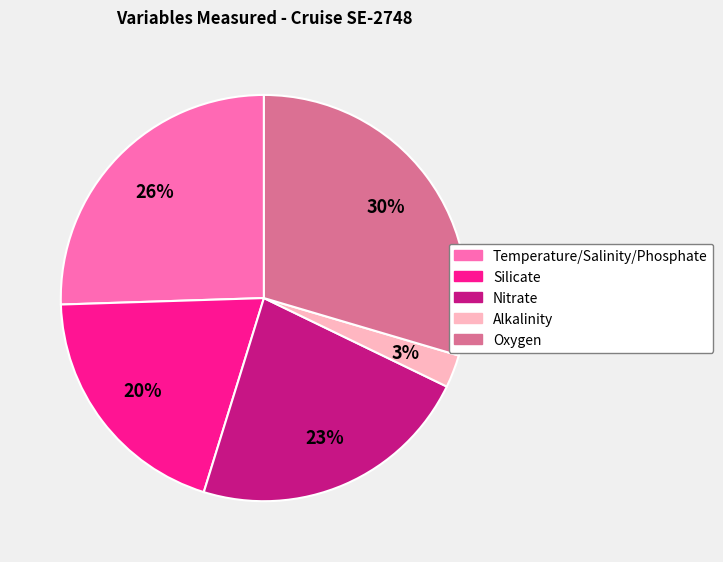

Which has a higher value, Nitrate or Silicate?

Nitrate